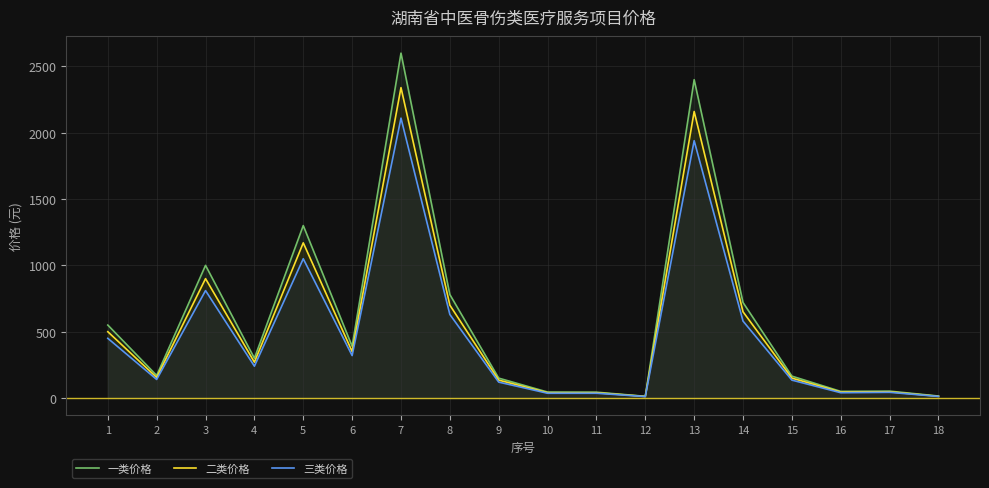

How many lines are shown in the chart?

3